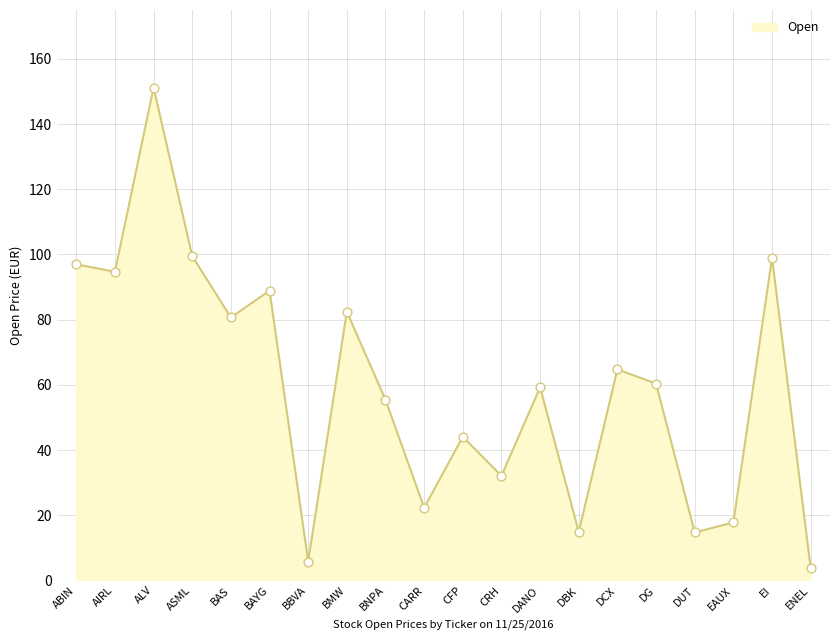

Which has a higher value, ENEL or BAS?

BAS